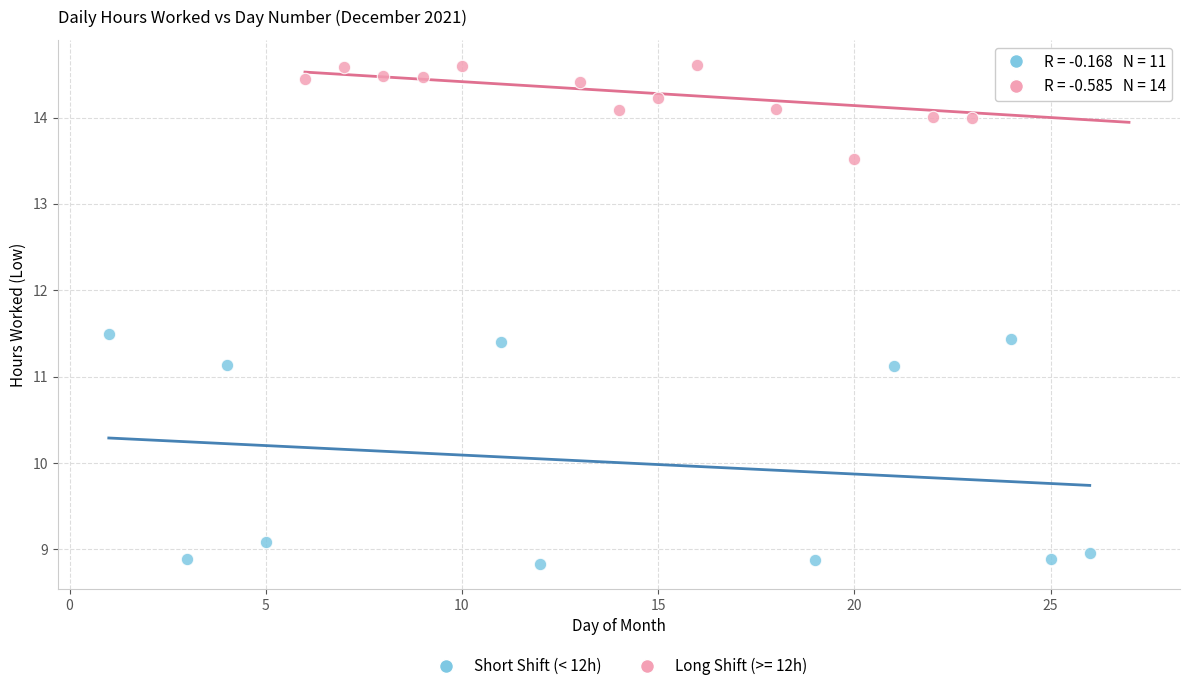

Which series reaches the maximum Y coordinate?

Long Shift (>= 12h)